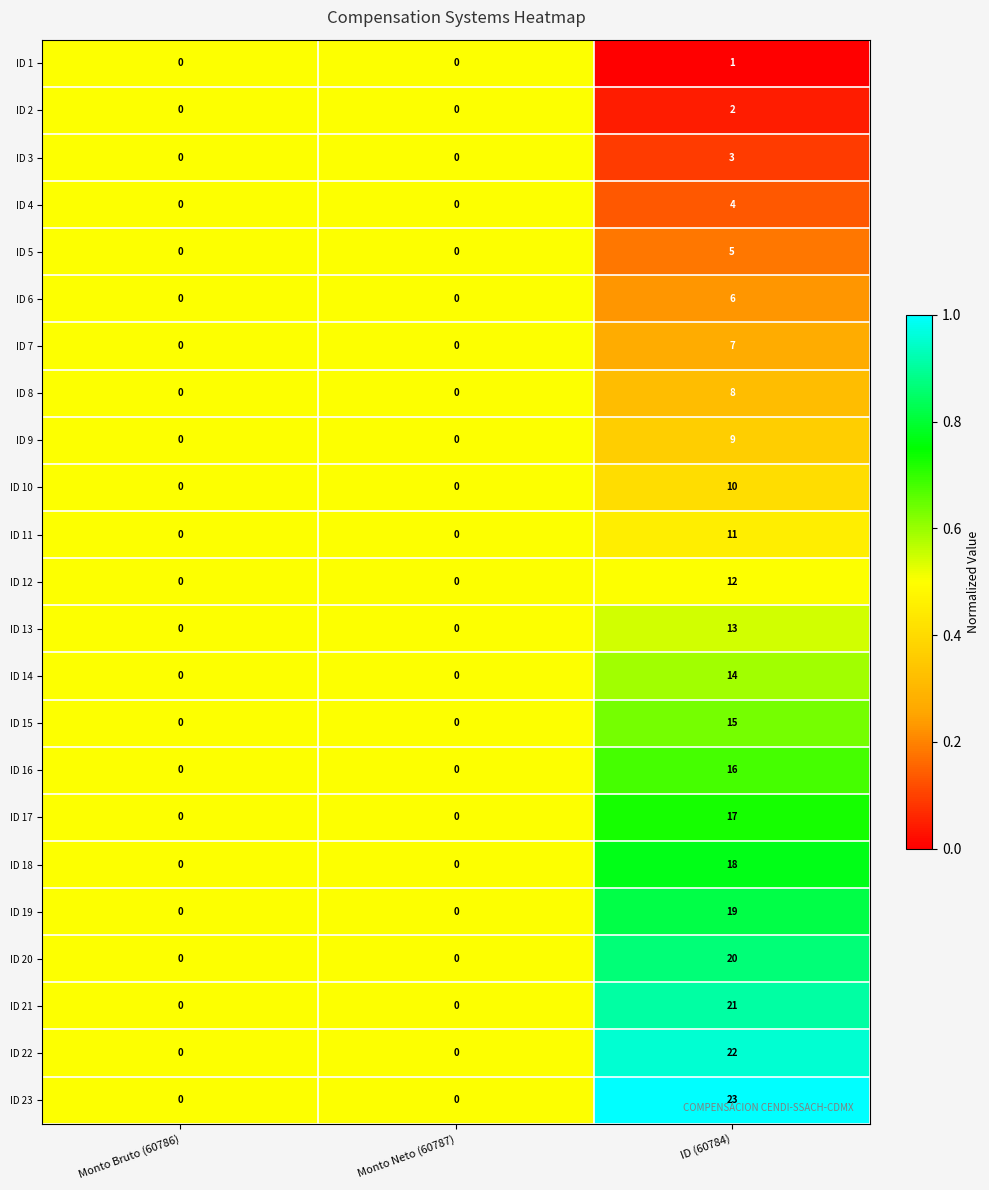

Between Monto Neto (60787) and ID (60784), which series saw the biggest shift?

ID 23